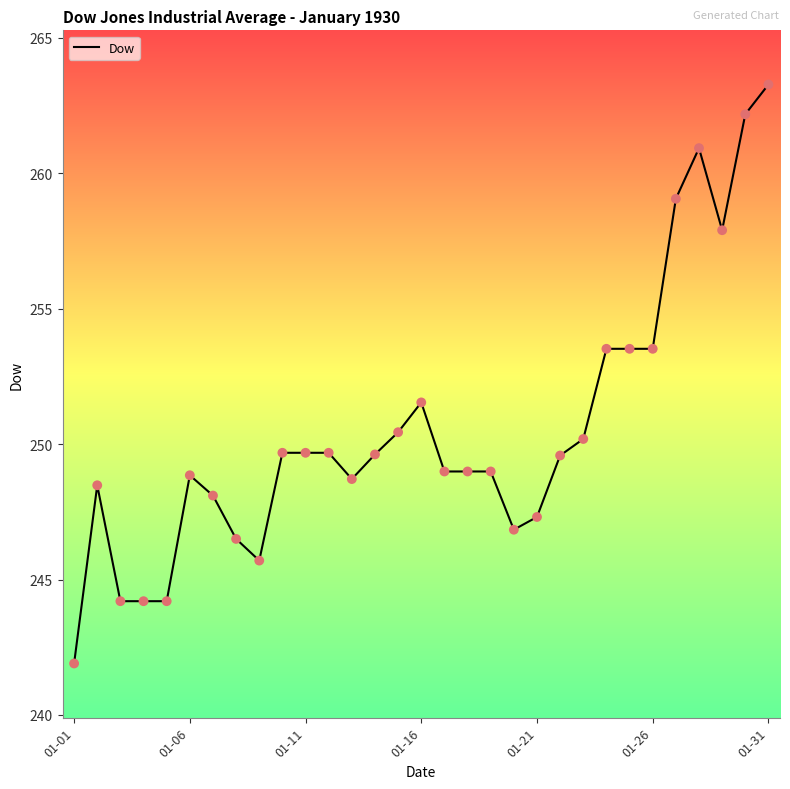

What is the difference between the maximum and minimum values?

21.4